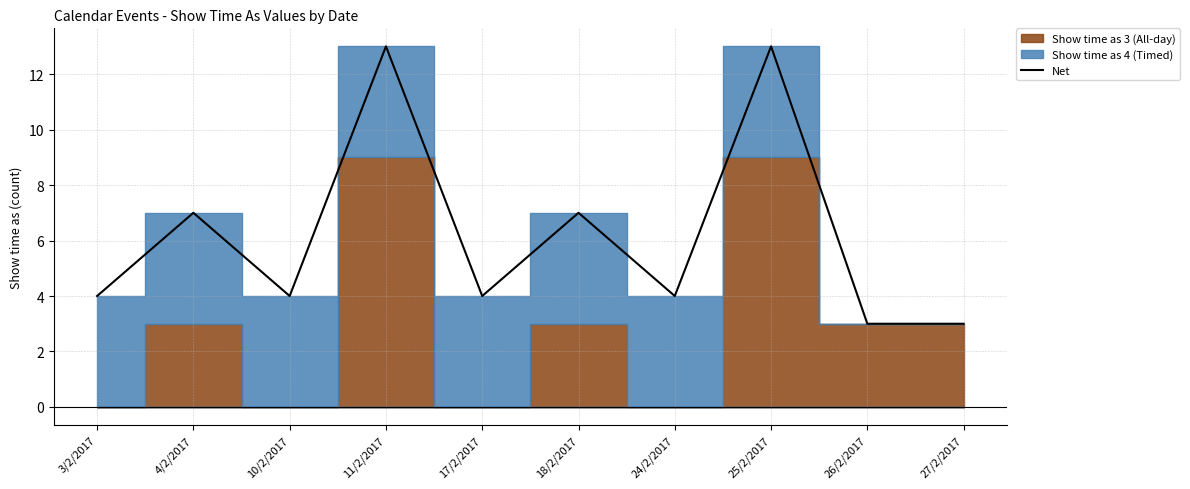

Does the chart have visible grid lines?

Yes